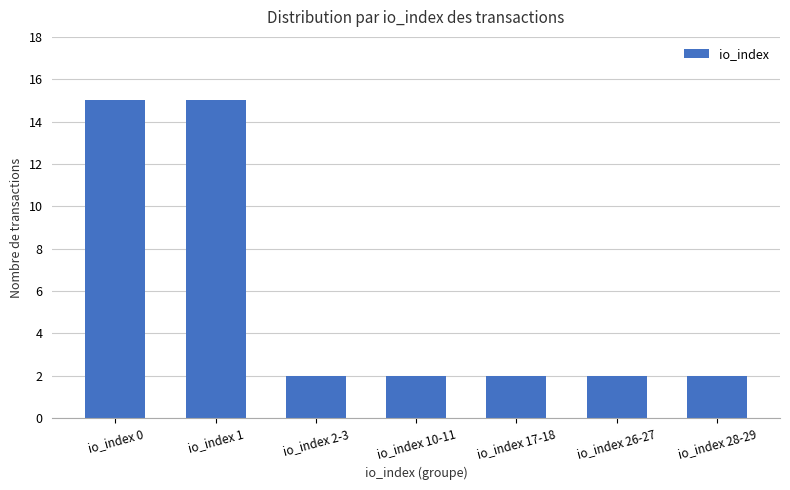

What is the sum of the values at io_index 28-29 and io_index 10-11?

4